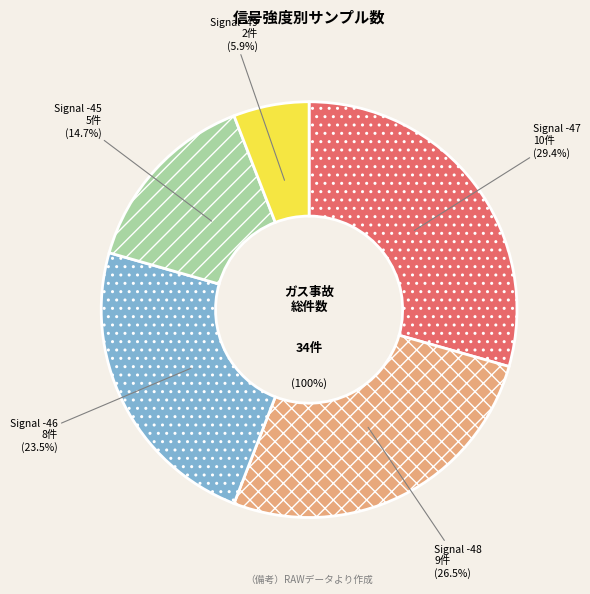

Is it true that -47 is 1% of the pie?

False